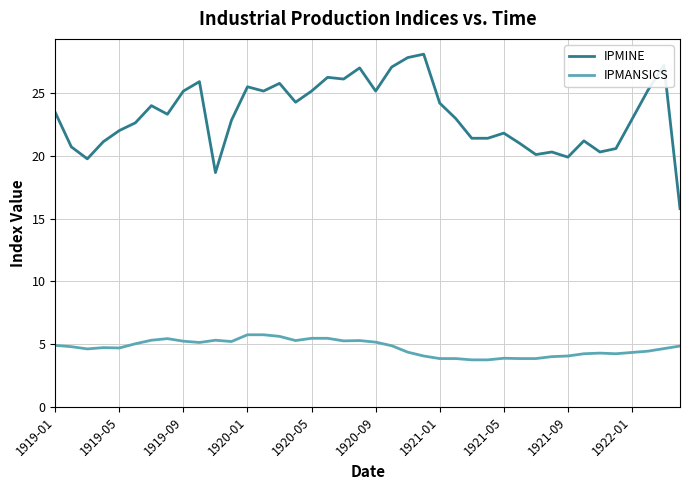

What is the difference between the maximum and minimum values in the IPMANSICS series?

2.0